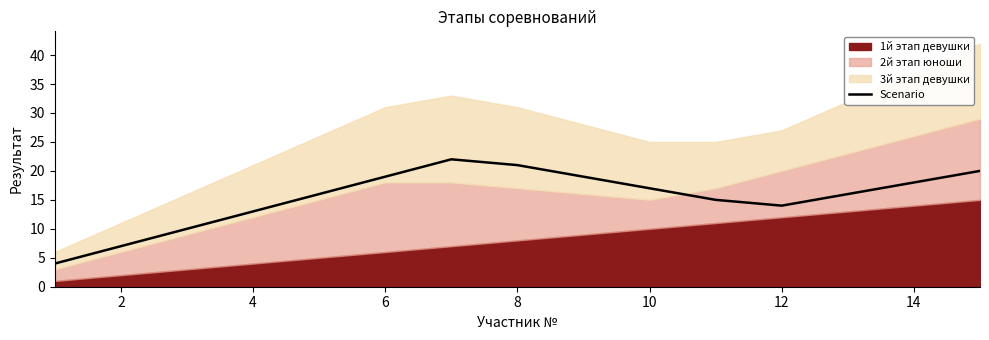

What is the sum of all values?

231